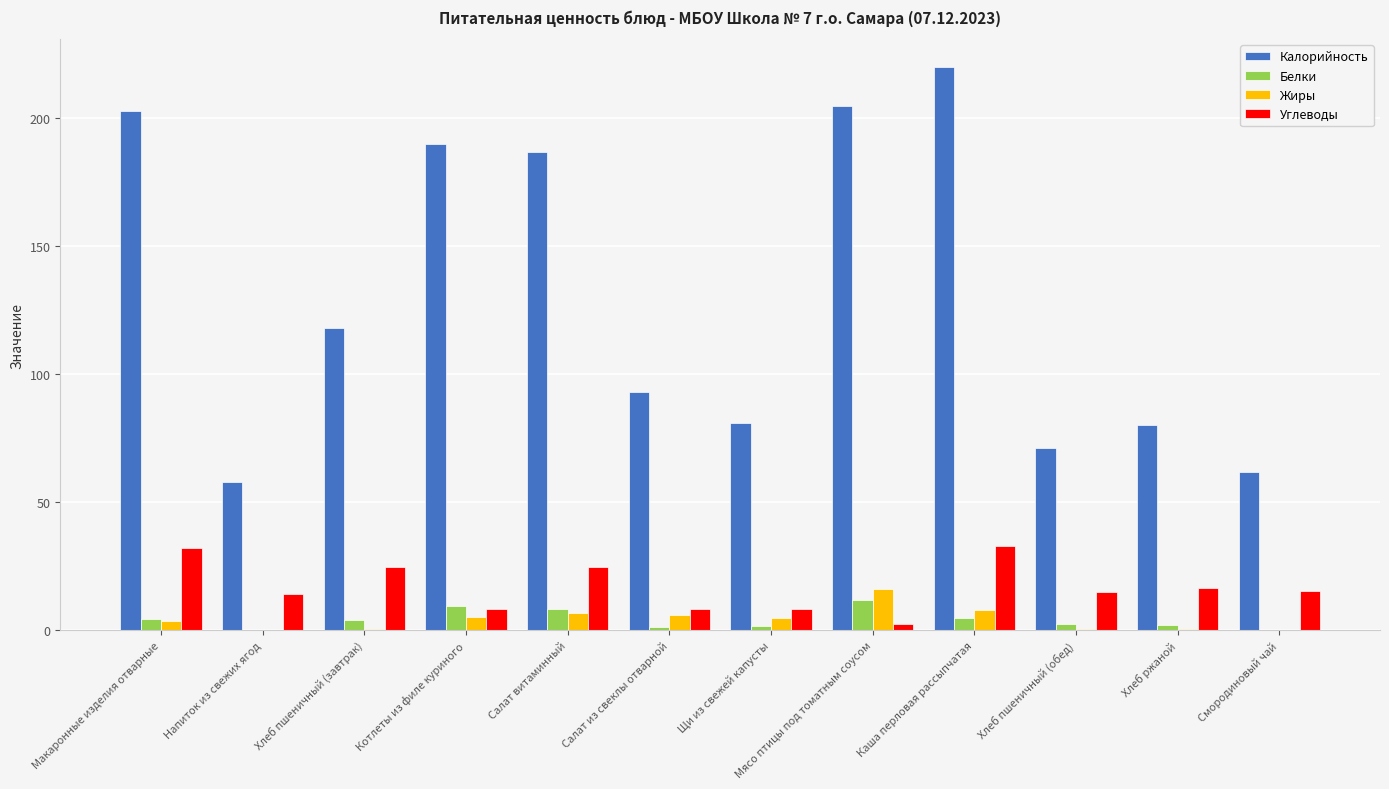

Which label corresponds to the largest value in the chart?

Каша перловая рассыпчатая